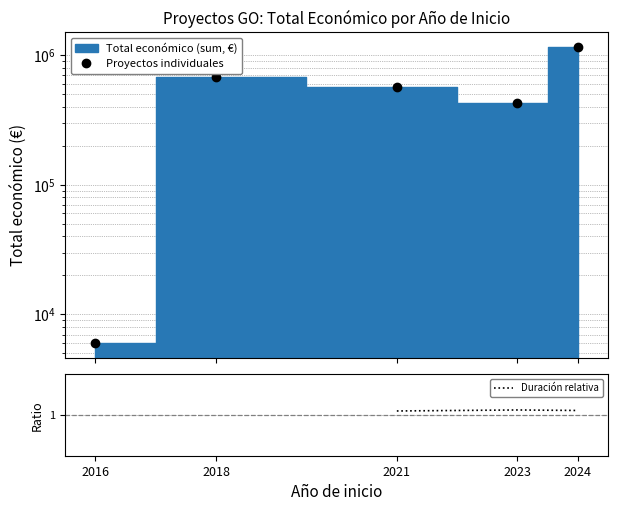

At how many categories does at least one series exceed 415585?

4